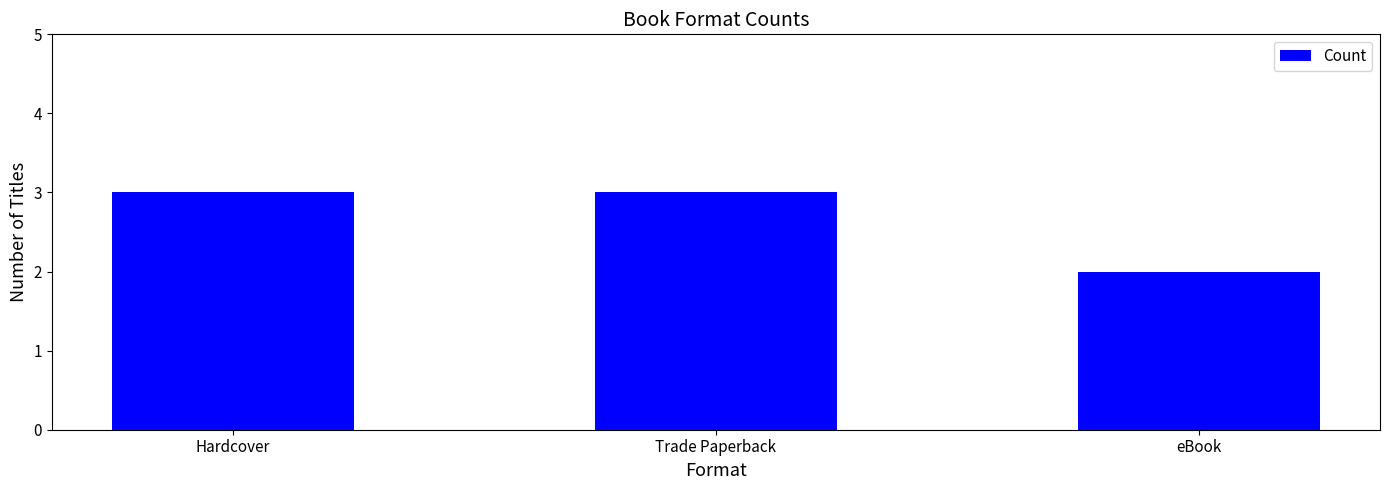

Are the bars horizontal?

No